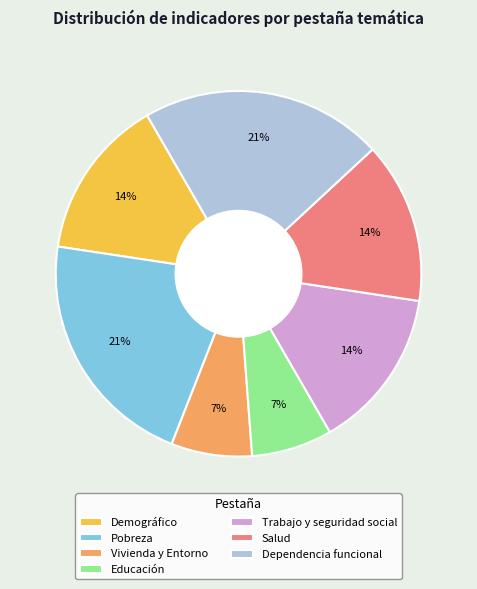

To the nearest percent, what percentage of the pie is Pobreza?

21%